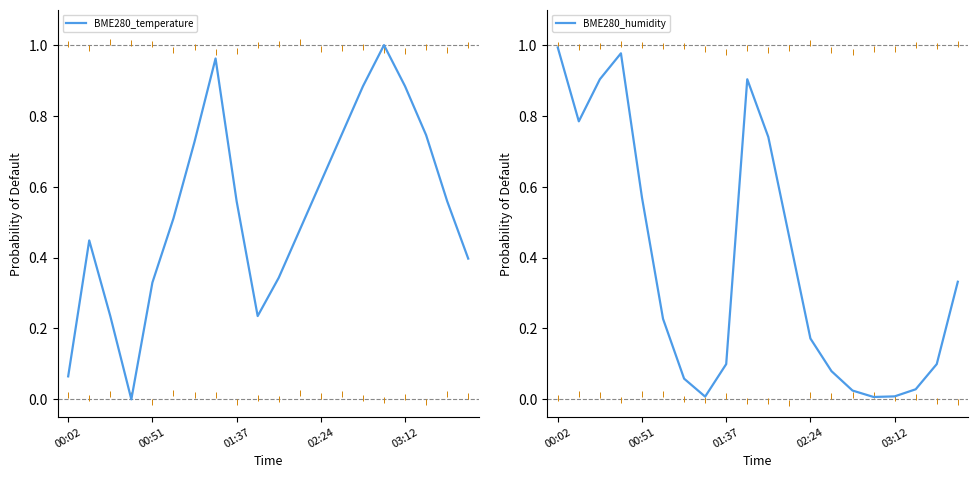

What is the total value across all series at 7?

1.0